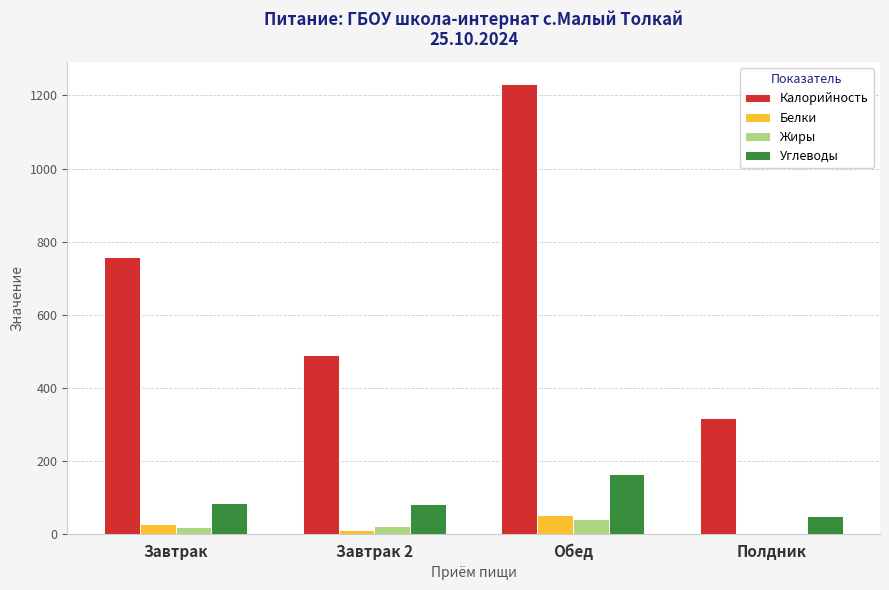

Is the value of Белки at Полдник greater than the value of Углеводы at Полдник?

No